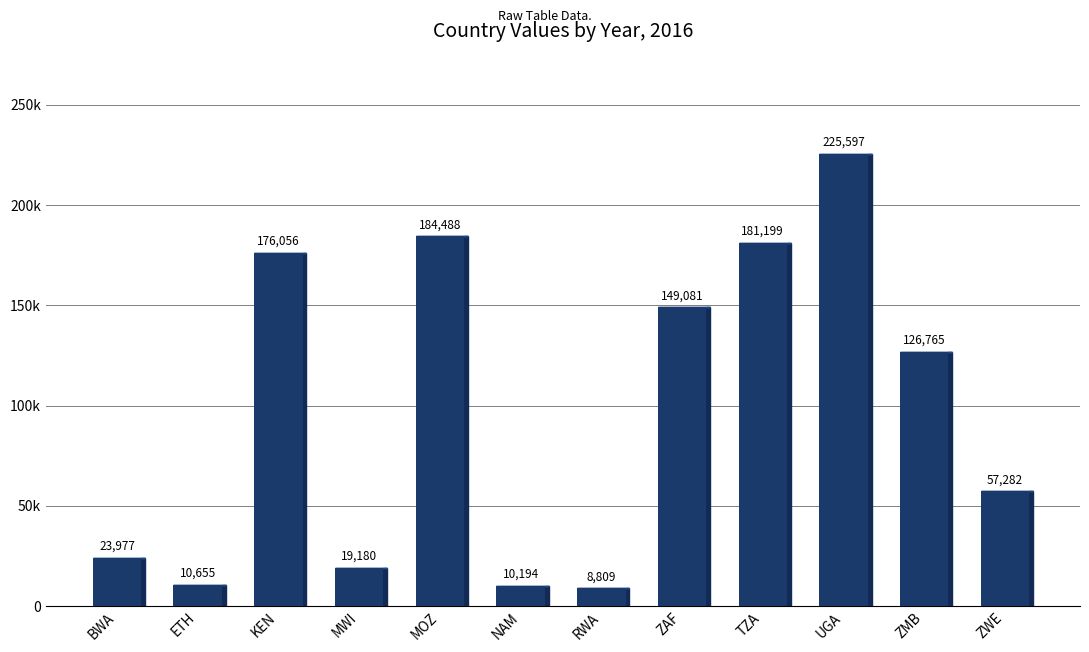

Reading left to right, transcribe all the data shown in this chart.

BWA=23977	ETH=10655	KEN=176056	MWI=19180	MOZ=184488	NAM=10194	RWA=8809	ZAF=149081	TZA=181199	UGA=225597	ZMB=126765	ZWE=57282